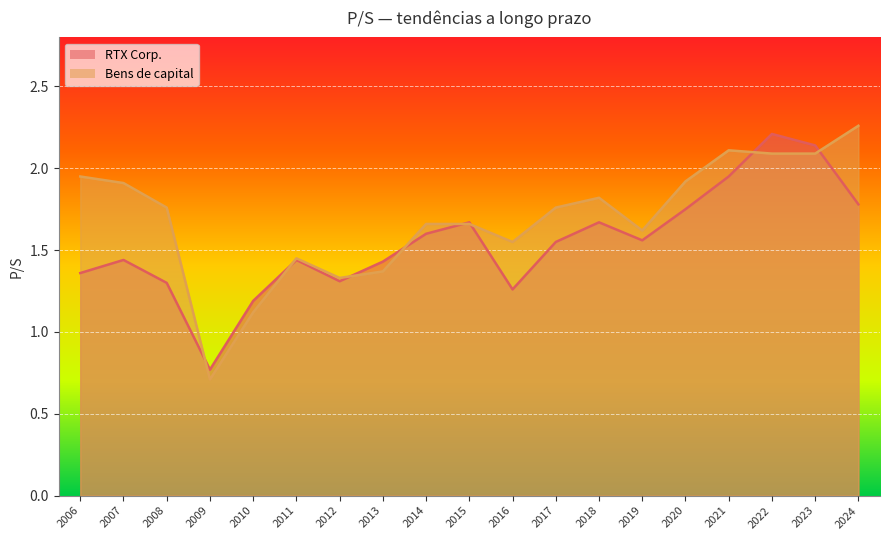

Which series changed the most between 2015 and 2016?

RTX Corp.